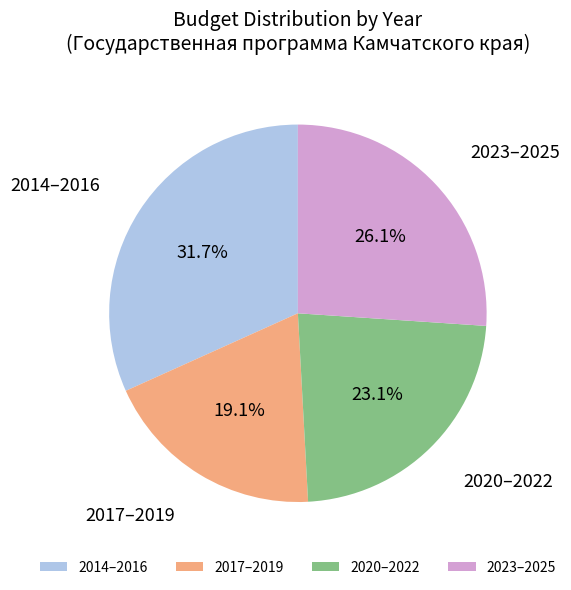

Do 2014–2016 and 2017–2019 together represent more than half of the pie?

Yes